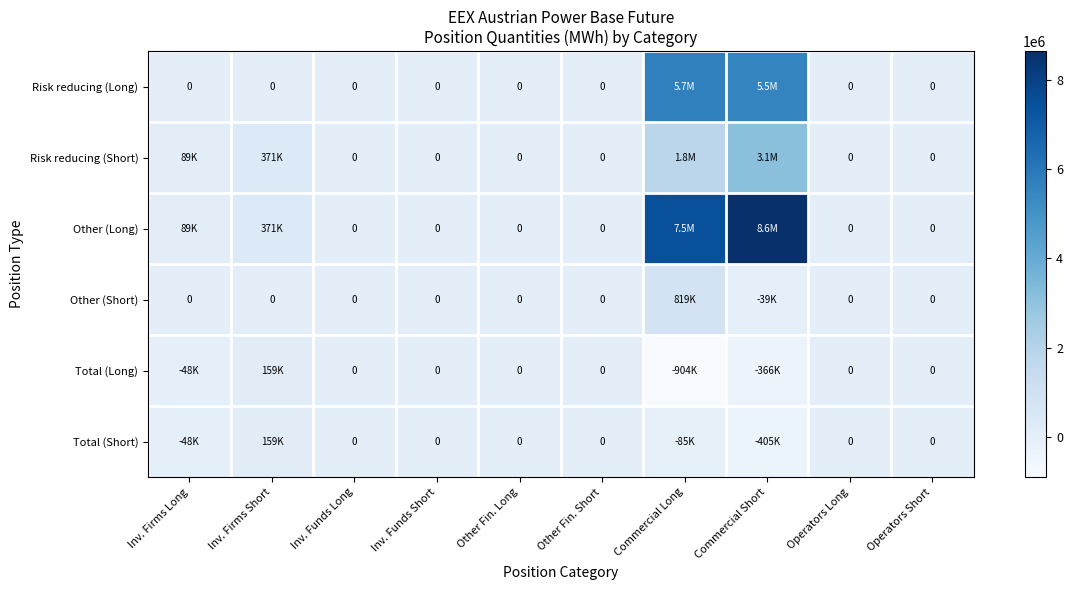

The Total (Short) series shows 0 at Inv. Funds Short. True or false?

True